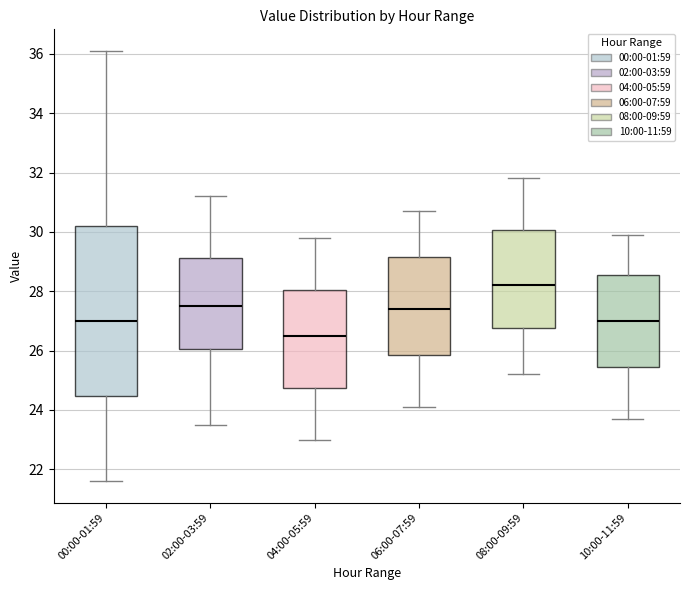

Which box is the tallest, from its lower edge to its upper edge?

00:00-01:59